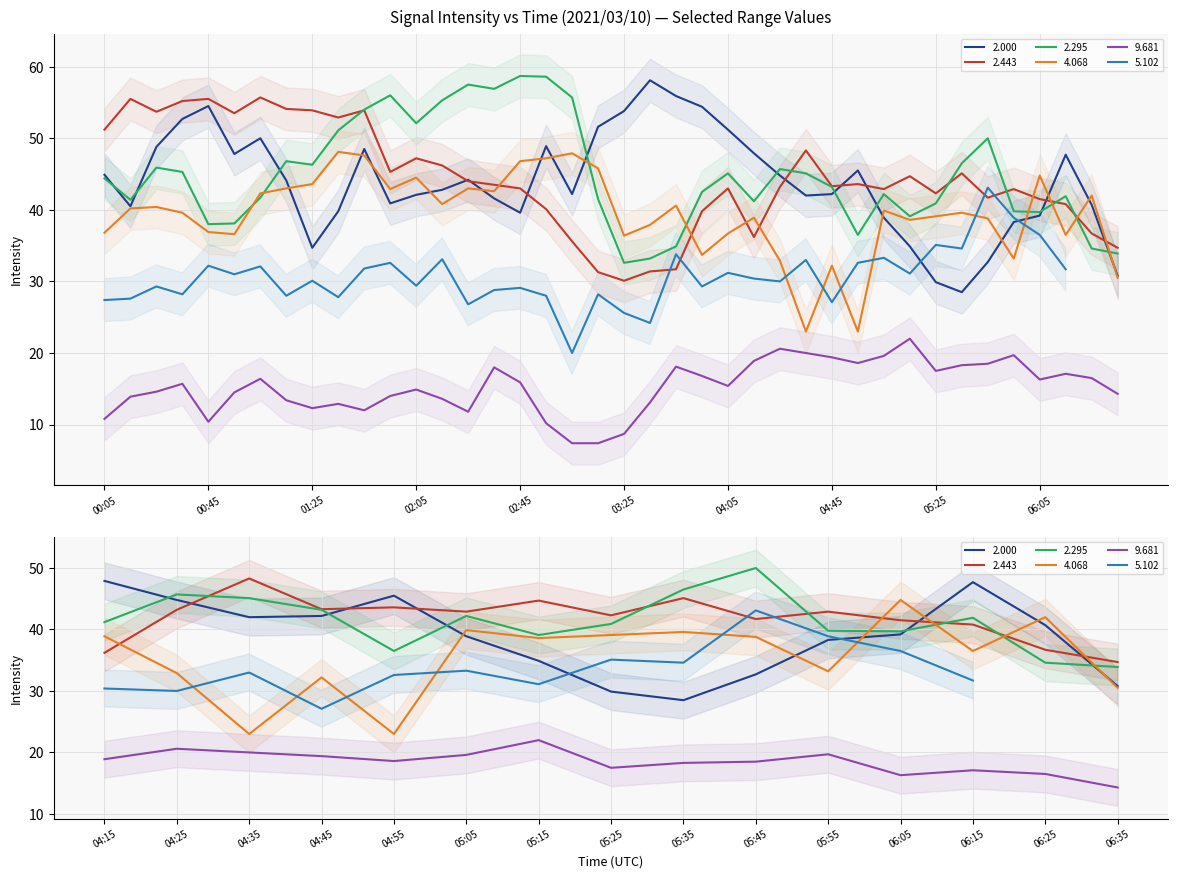

At how many categories does at least one series exceed 22?

40